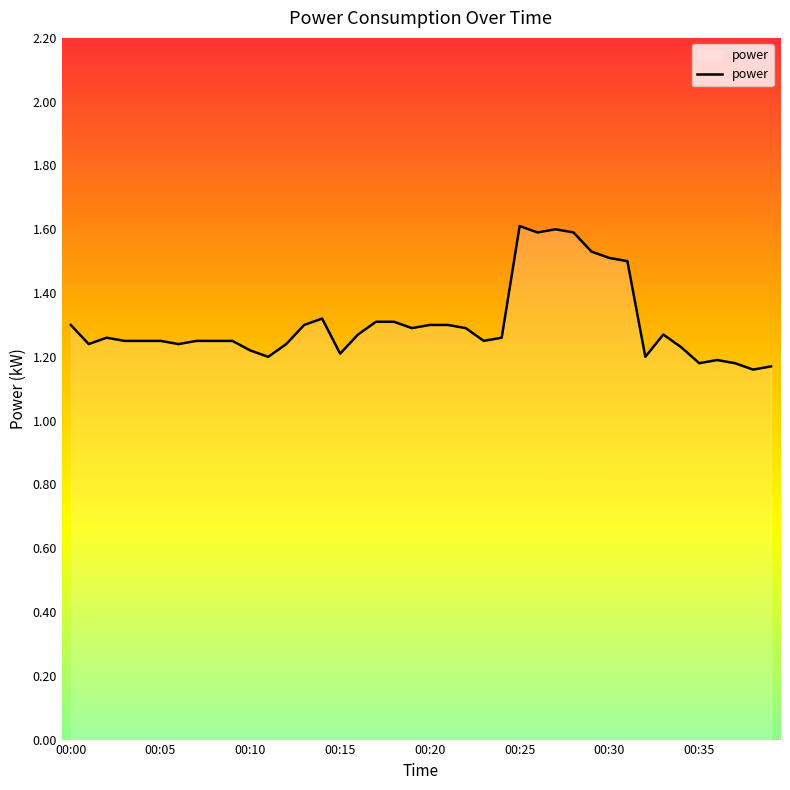

What is the greatest value displayed?

1.6